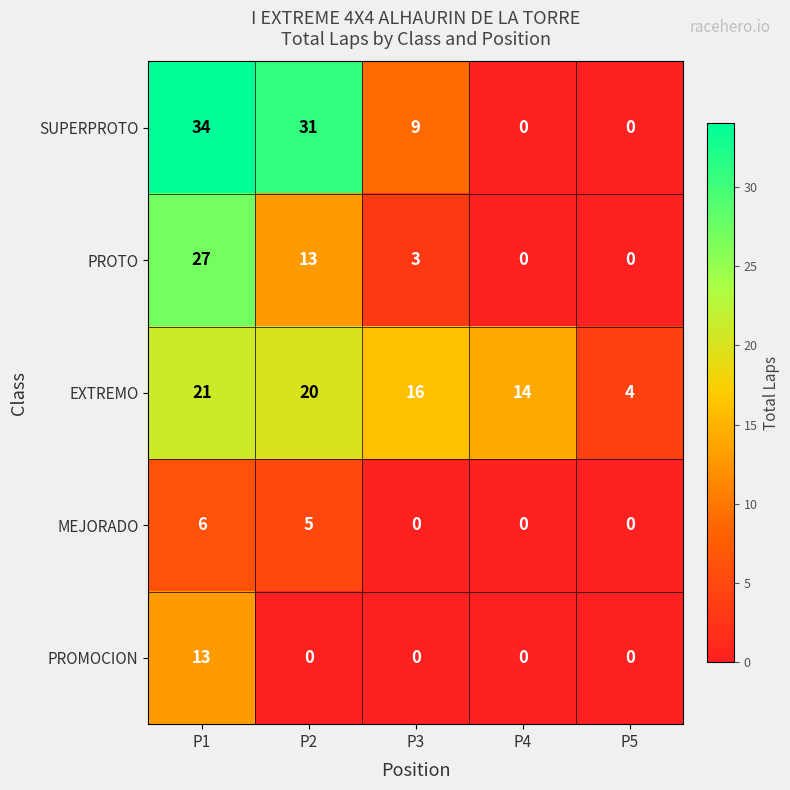

At which label does PROTO first exceed 3?

P1